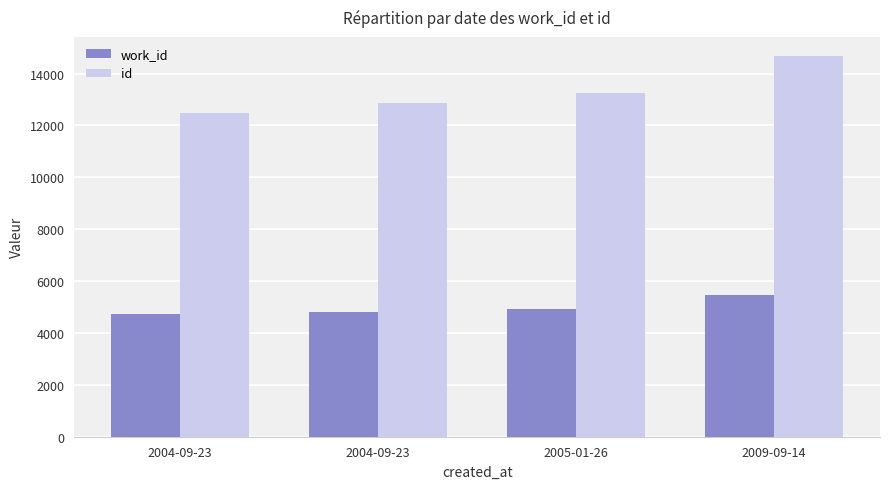

List the series in order of their overall mean, highest first.

id, work_id